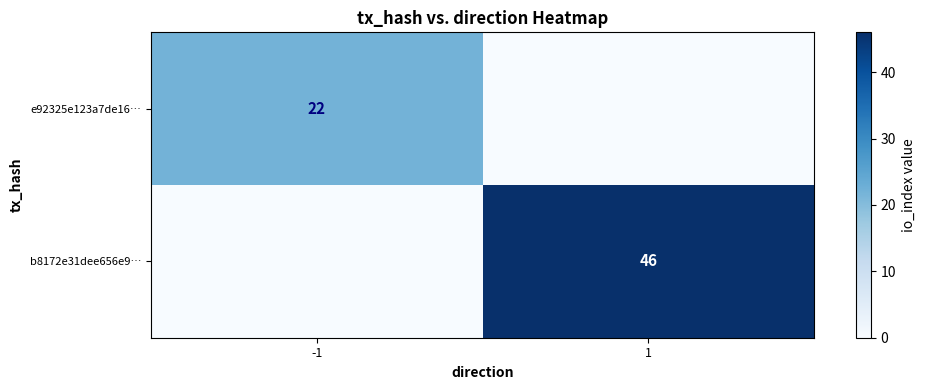

The value of b8172e31dee656e9… at 1 is 46. True or false?

True